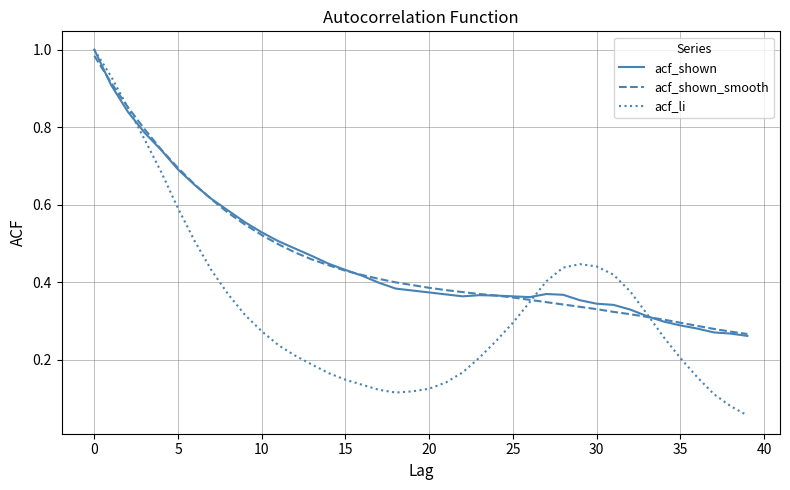

How many lines are shown in the chart?

3